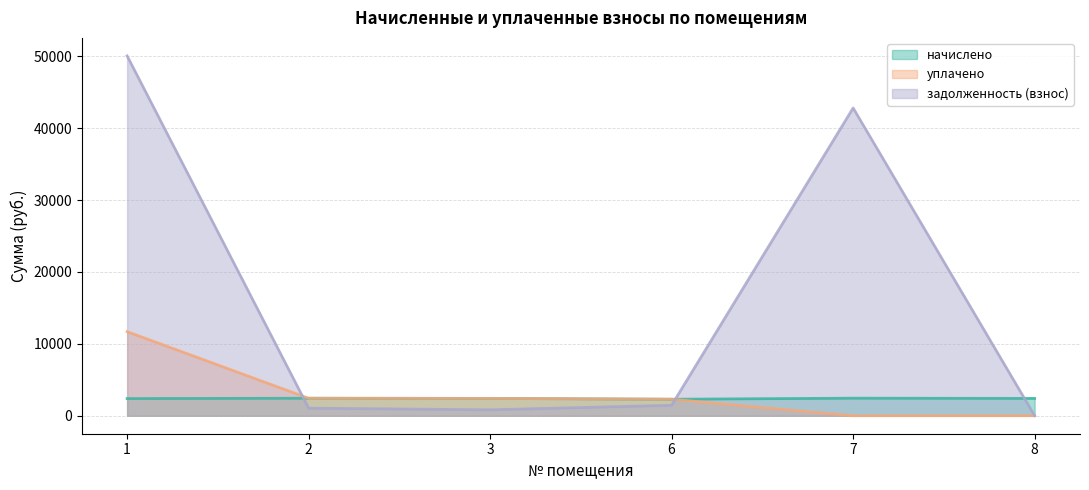

Which category has the highest value across all series?

1